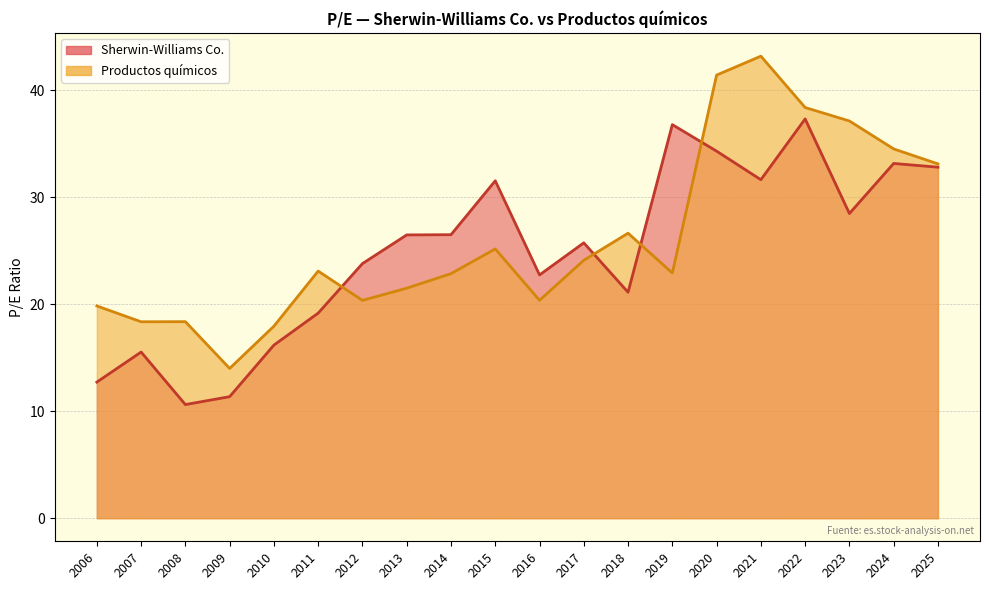

What is the average value of the Sherwin-Williams Co. series?

24.9